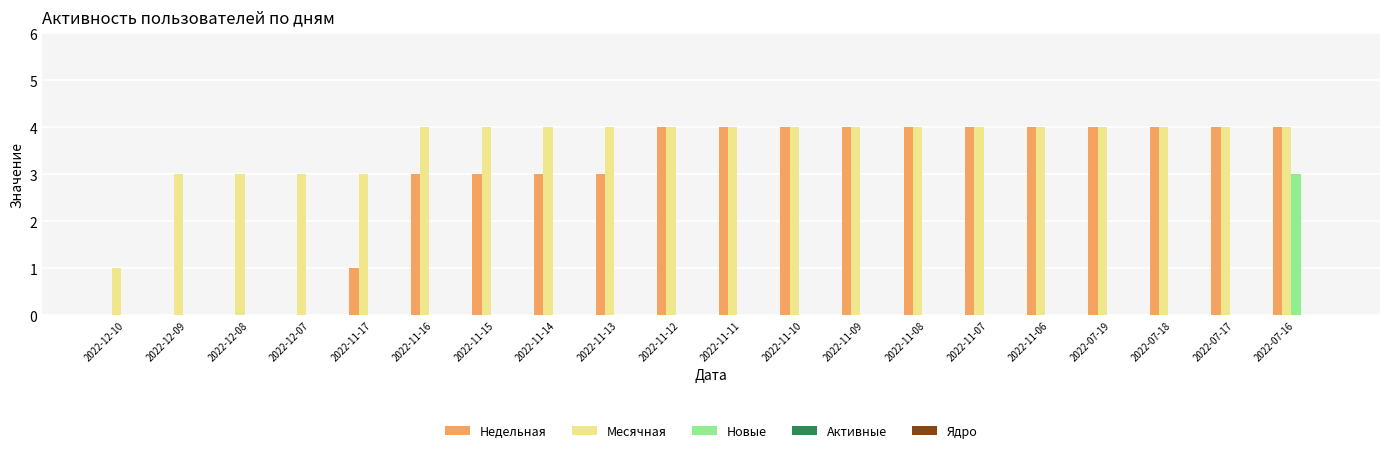

What is the sum of the Месячная values at 2022-07-19 and 2022-11-11?

8